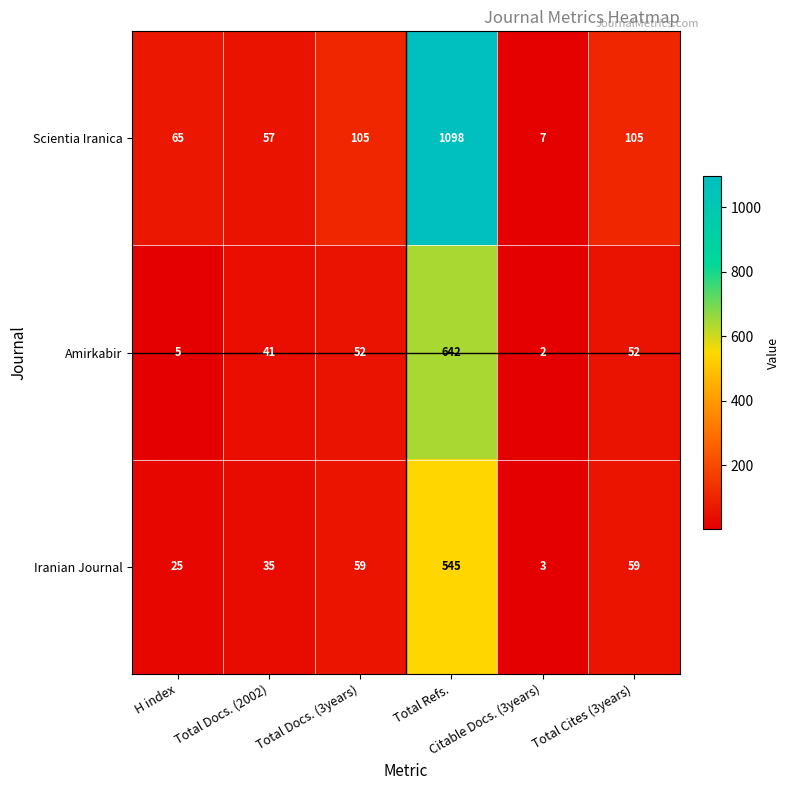

Between H index and Total Docs. (3years), which series saw the biggest shift?

Amirkabir